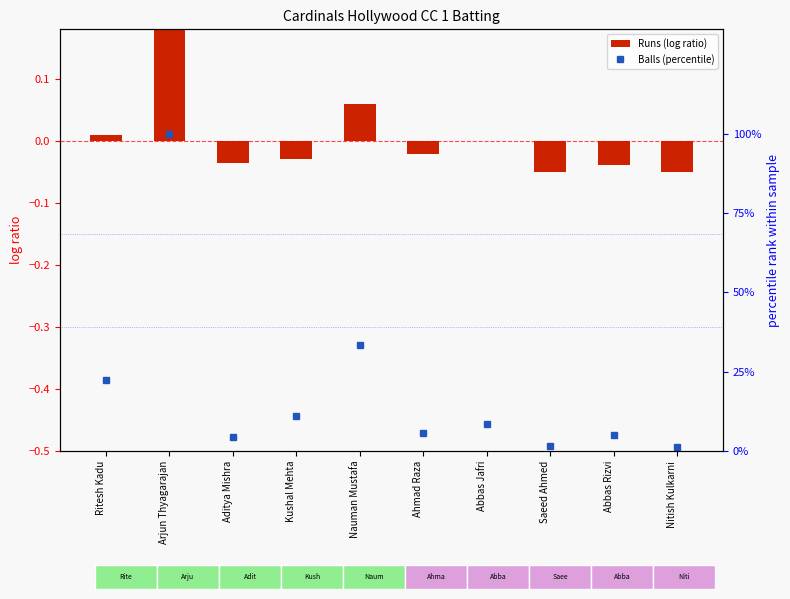

Rank the categories by Runs (log ratio) value from lowest to highest.

Saeed Ahmed, Nitish Kulkarni, Abbas Rizvi, Aditya Mishra, Kushal Mehta, Ahmad Raza, Abbas Jafri, Ritesh Kadu, Nauman Mustafa, Arjun Thyagarajan